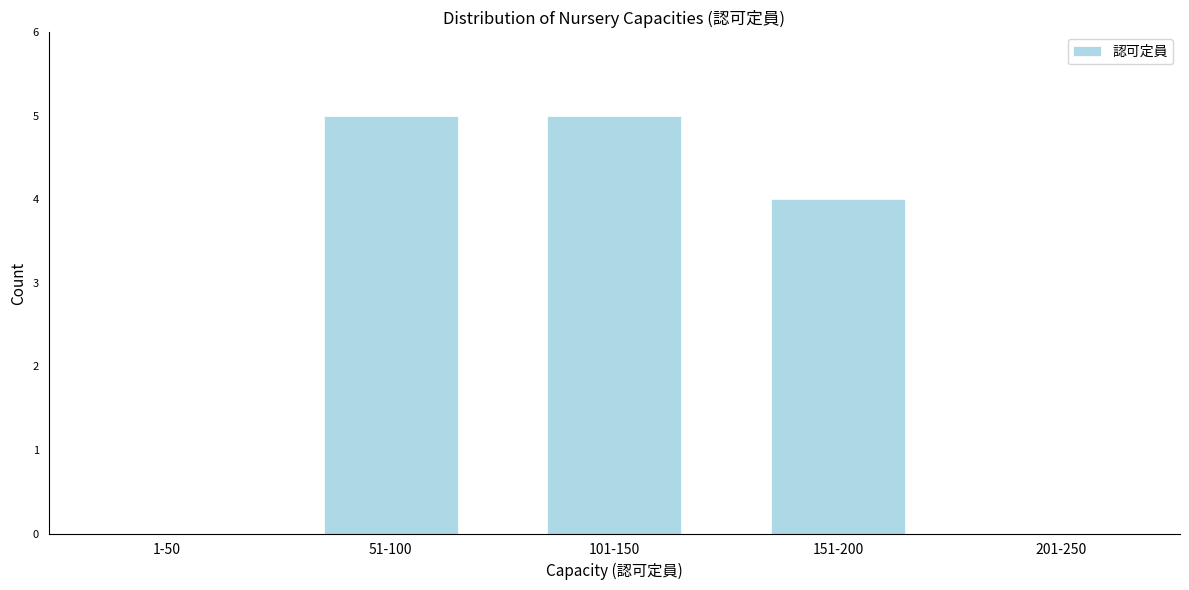

Reading left to right, transcribe all the data shown in this chart.

1-50=0	51-100=5	101-150=5	151-200=4	201-250=0